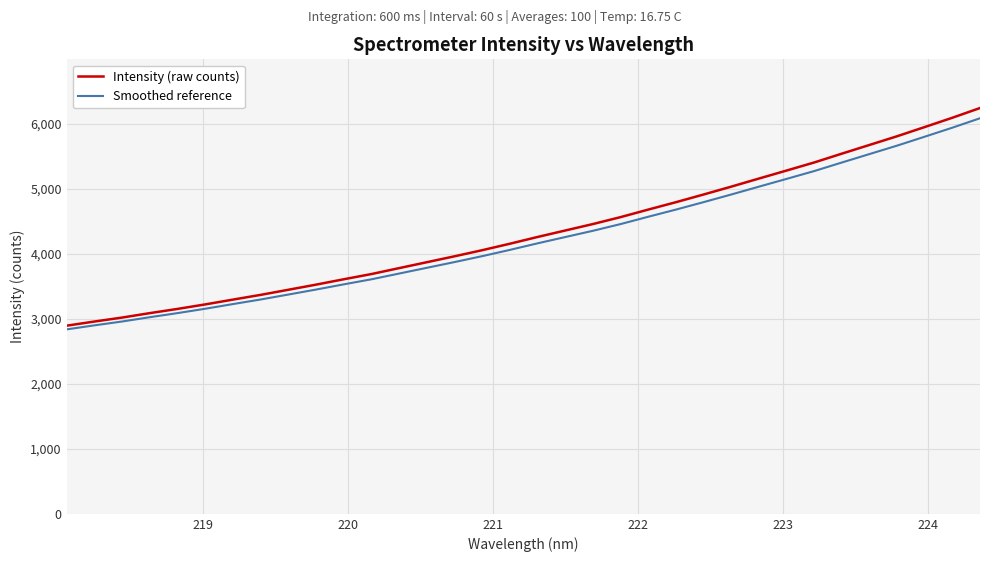

What is the lowest value of the Intensity (raw counts) series?

2895.6